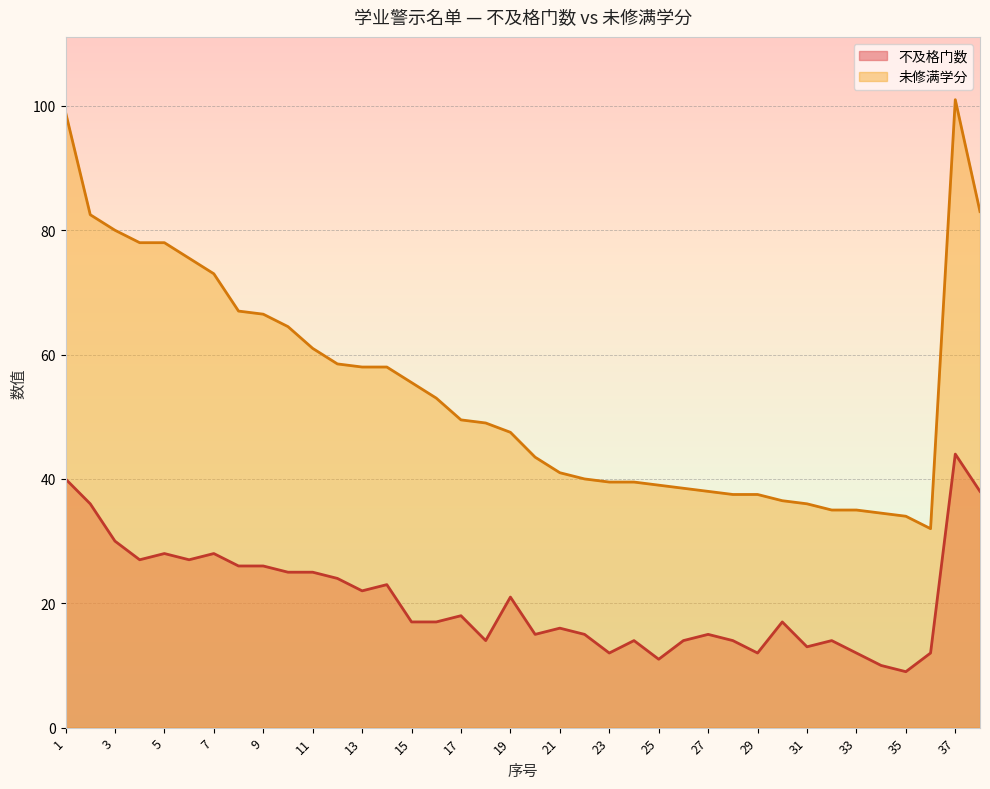

True or false: 未修满学分 and 不及格门数 intersect in this chart.

False